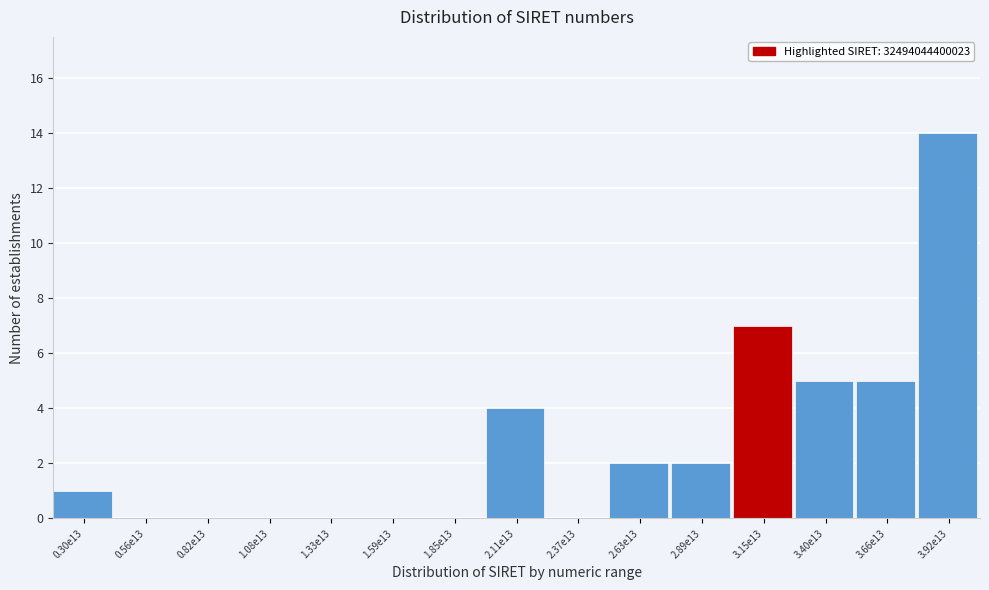

Reading right to left, what are all the values shown in this chart?

3.92e13=14	3.66e13=5	3.40e13=5	3.15e13=7	2.89e13=2	2.63e13=2	2.37e13=0	2.11e13=4	1.85e13=0	1.59e13=0	1.33e13=0	1.08e13=0	0.82e13=0	0.56e13=0	0.30e13=1